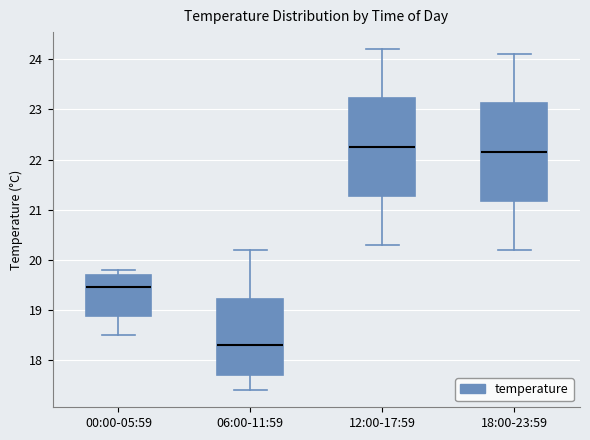

Where does the lower whisker of the box for 18:00-23:59 end on the y-axis? The values are not printed on the chart, so give them approximately, as read against the axis.

20.2